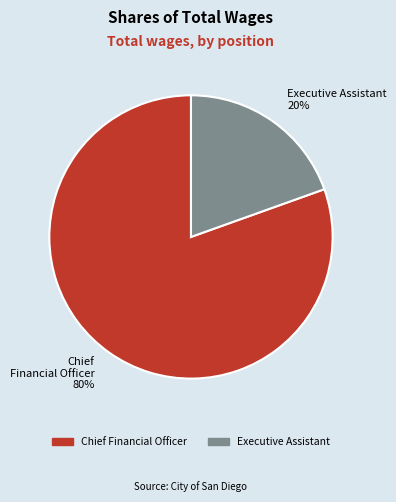

Does Executive Assistant represent more than half of the total?

No